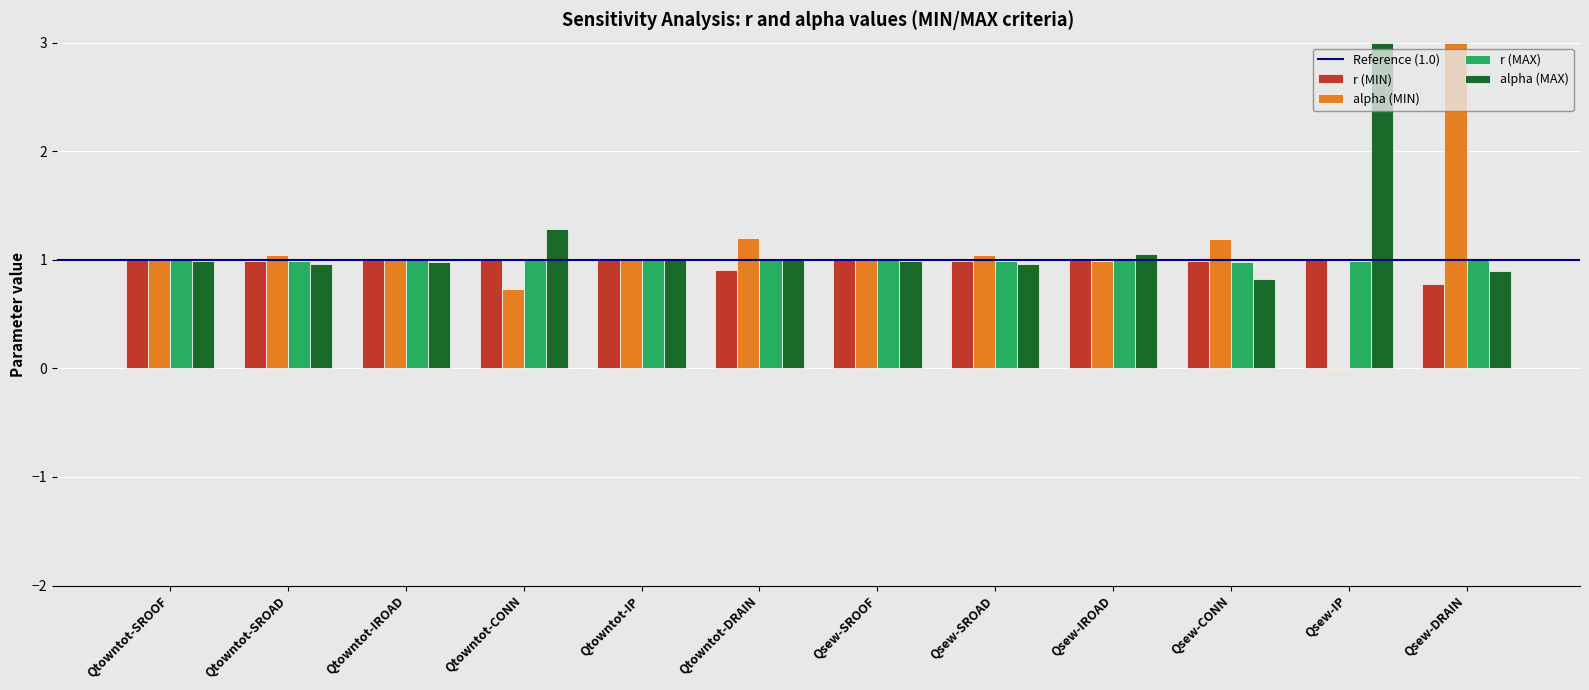

The r (MIN) series shows 0.9 at Qtowntot-DRAIN. True or false?

True